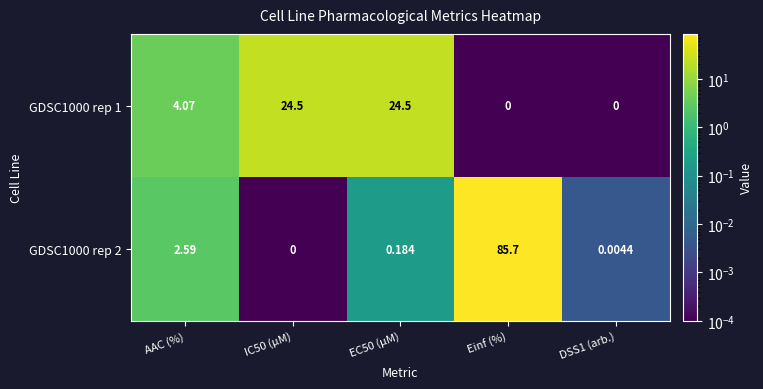

Where does the GDSC1000 rep 1 series first go above 4?

AAC (%)